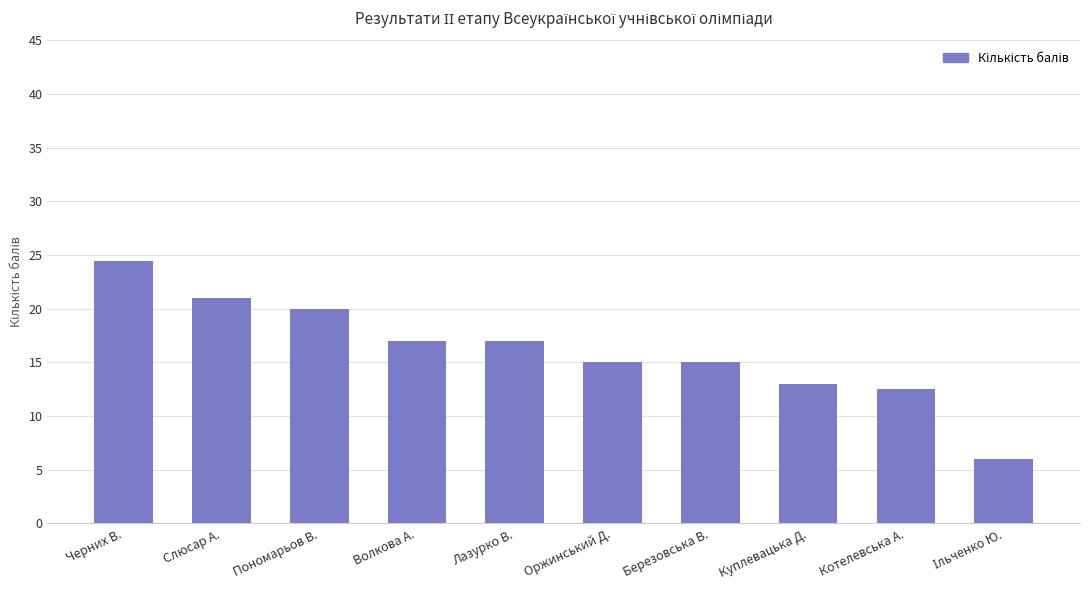

Does the chart contain stacked bars?

No